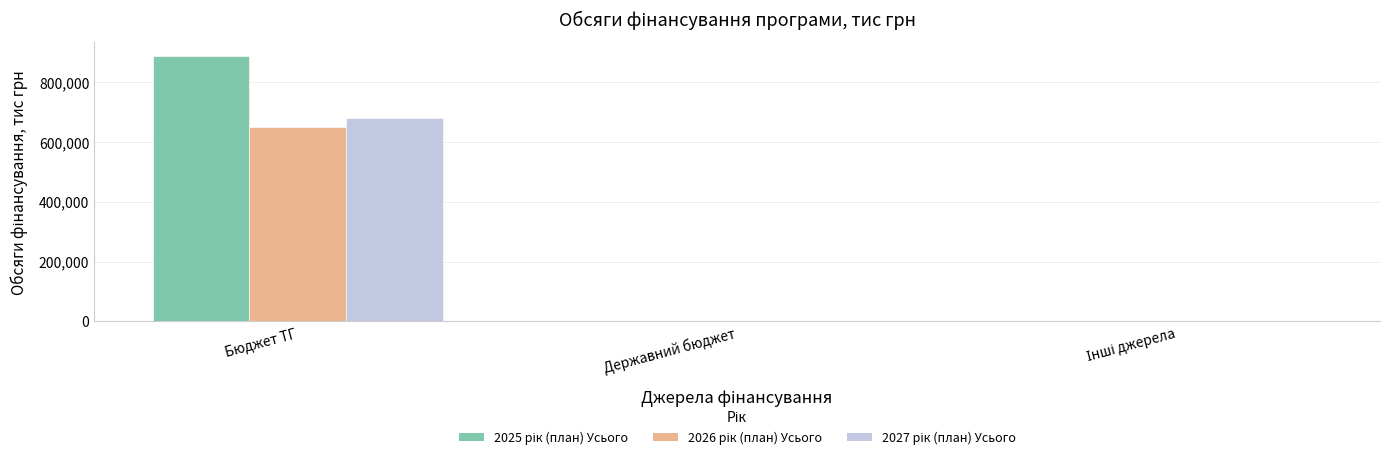

What is the greatest value displayed?

889216.2